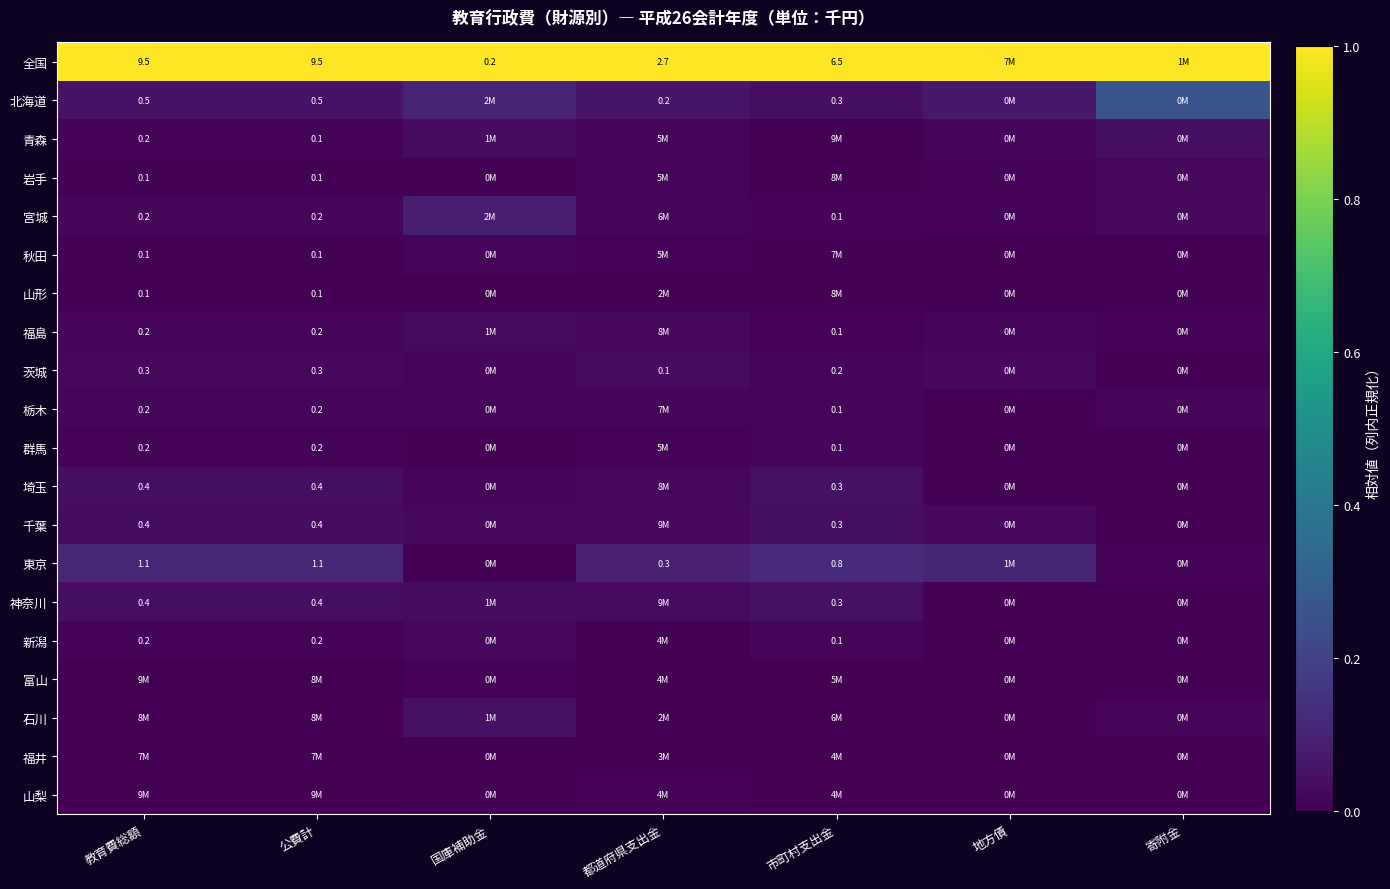

Which series has the largest total across all categories?

全国